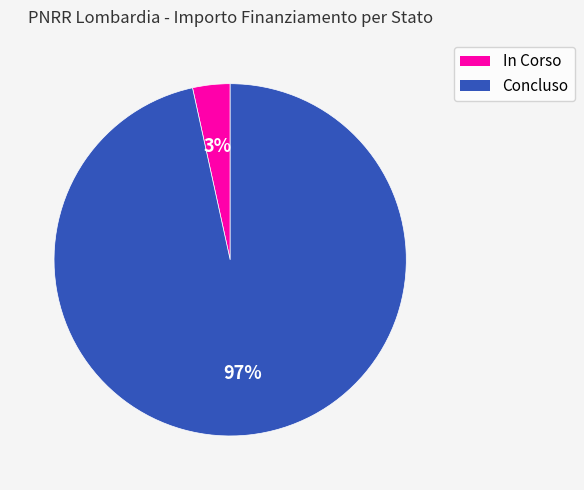

To the nearest percent, what is the combined percentage of Concluso and In Corso?

100%